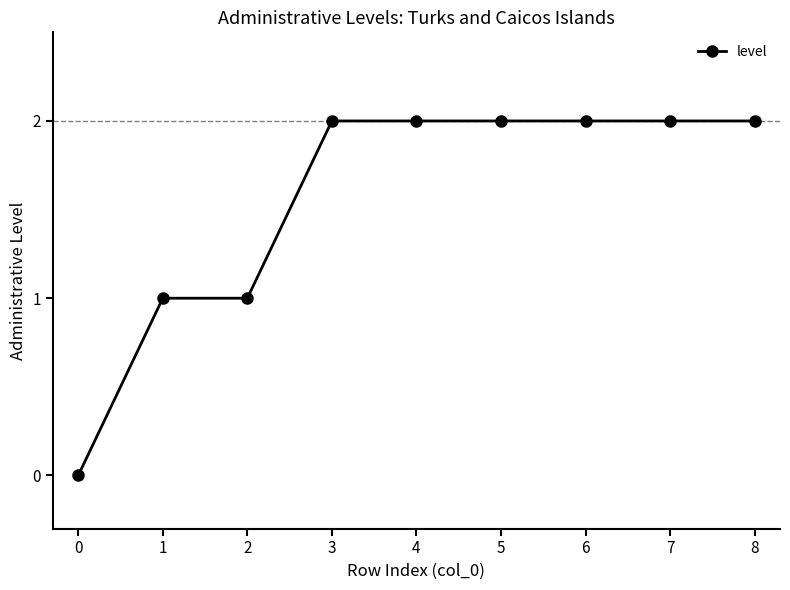

Reading left to right, transcribe all the data shown in this chart.

0	1	1	2	2	2	2	2	2